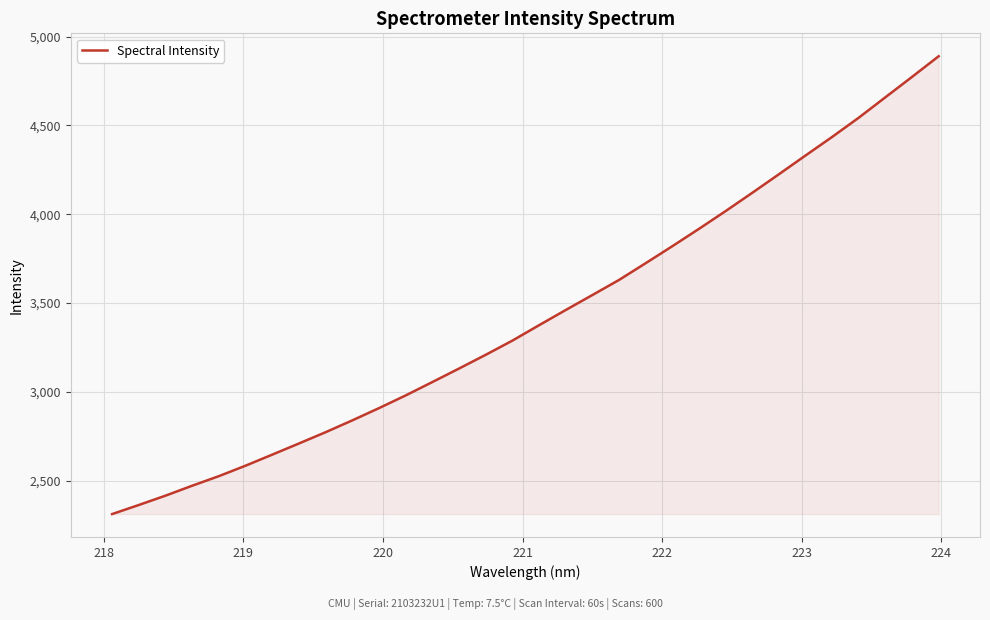

What is the difference between the maximum and minimum values?

2577.4